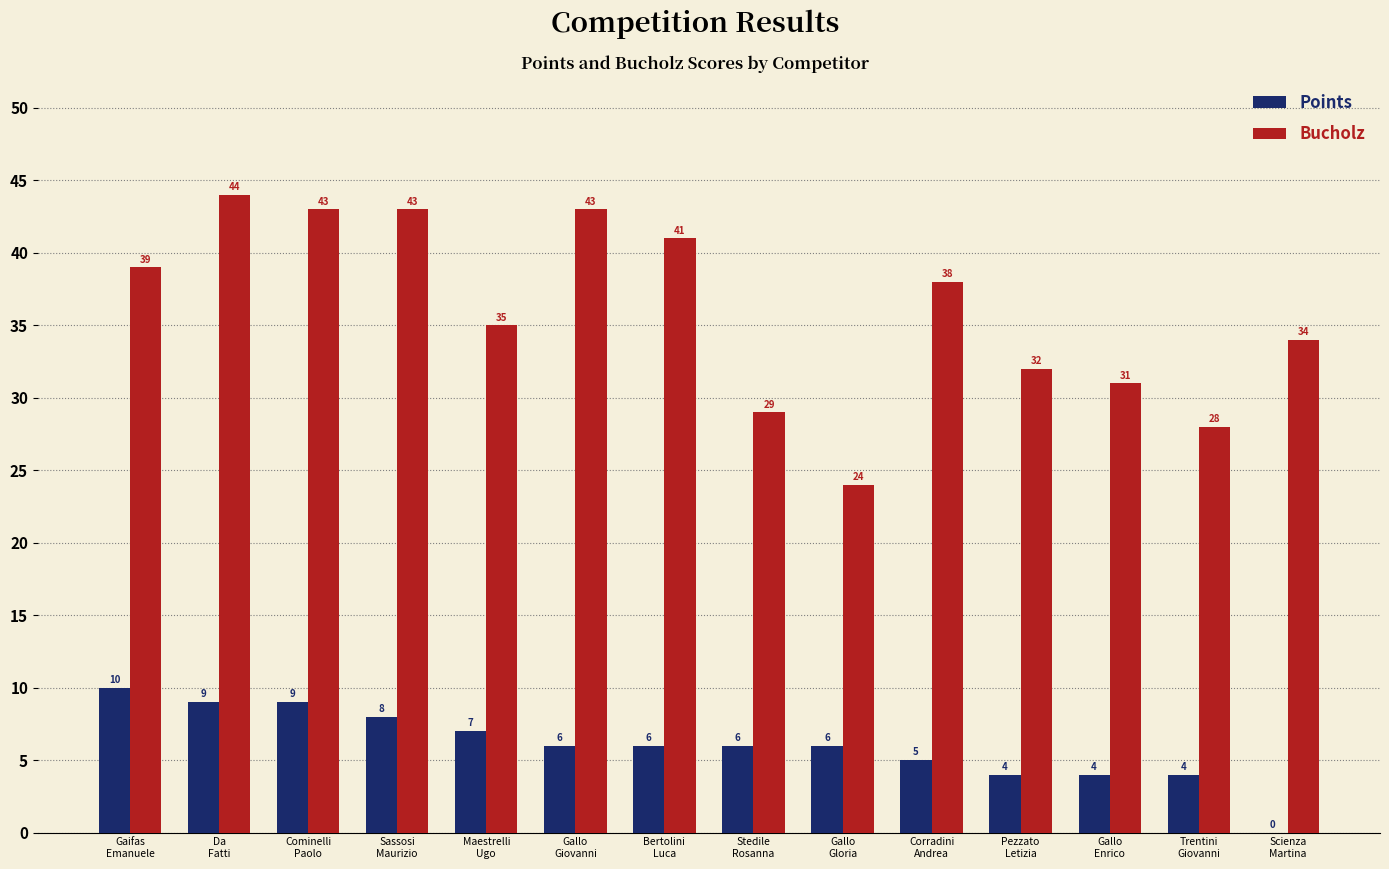

Reading right to left, transcribe all the data shown in this chart.

Points: Scienza
Martina=0	Trentini
Giovanni=4	Gallo
Enrico=4	Pezzato
Letizia=4	Corradini
Andrea=5	Gallo
Gloria=6	Stedile
Rosanna=6	Bertolini
Luca=6	Gallo
Giovanni=6	Maestrelli
Ugo=7	Sassosi
Maurizio=8	Cominelli
Paolo=9	Da
Fatti=9	Gaifas
Emanuele=10
Bucholz: Scienza
Martina=34	Trentini
Giovanni=28	Gallo
Enrico=31	Pezzato
Letizia=32	Corradini
Andrea=38	Gallo
Gloria=24	Stedile
Rosanna=29	Bertolini
Luca=41	Gallo
Giovanni=43	Maestrelli
Ugo=35	Sassosi
Maurizio=43	Cominelli
Paolo=43	Da
Fatti=44	Gaifas
Emanuele=39